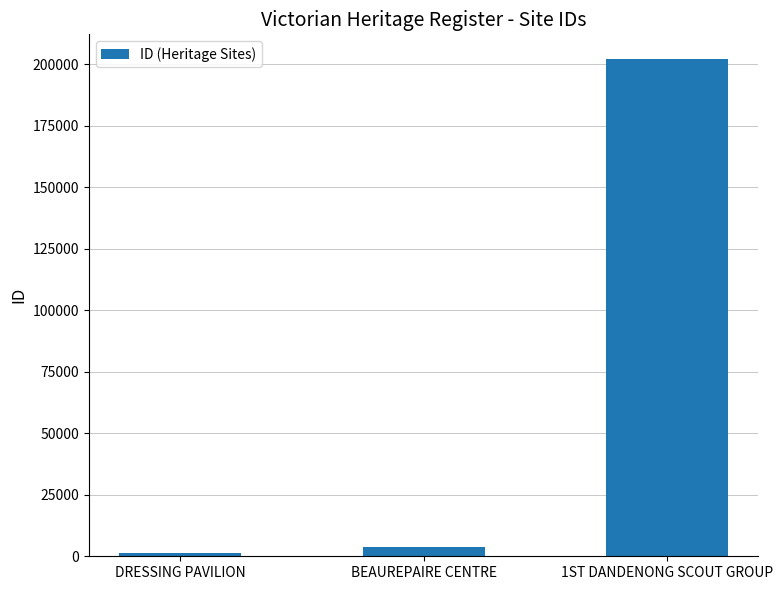

Reading left to right, transcribe all the data shown in this chart.

1229	3805	201973